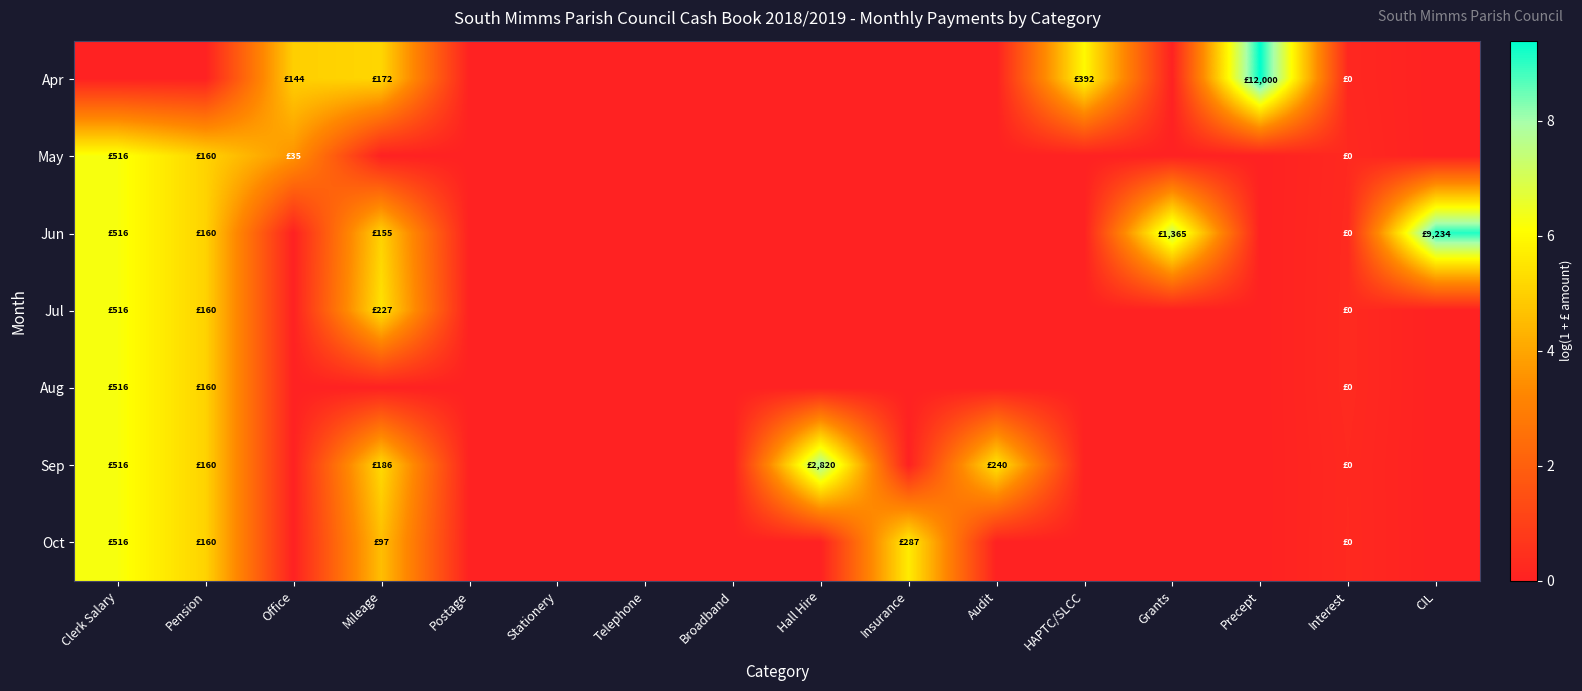

Reading left to right, list all the values displayed in this chart.

Apr: Clerk Salary=0.0	Pension=0.0	Office=5.0	Mileage=5.2	Postage=0.0	Stationery=0.0	Telephone=0.0	Broadband=0.0	Hall Hire=0.0	Insurance=0.0	Audit=0.0	HAPTC/SLCC=6.0	Grants=0.0	Precept=9.4	Interest=0.2	CIL=0.0
May: Clerk Salary=6.2	Pension=5.1	Office=3.6	Mileage=0.0	Postage=0.0	Stationery=0.0	Telephone=0.0	Broadband=0.0	Hall Hire=0.0	Insurance=0.0	Audit=0.0	HAPTC/SLCC=0.0	Grants=0.0	Precept=0.0	Interest=0.3	CIL=0.0
Jun: Clerk Salary=6.2	Pension=5.1	Office=0.0	Mileage=5.1	Postage=0.0	Stationery=0.0	Telephone=0.0	Broadband=0.0	Hall Hire=0.0	Insurance=0.0	Audit=0.0	HAPTC/SLCC=0.0	Grants=7.2	Precept=0.0	Interest=0.3	CIL=9.1
Jul: Clerk Salary=6.2	Pension=5.1	Office=0.0	Mileage=5.4	Postage=0.0	Stationery=0.0	Telephone=0.0	Broadband=0.0	Hall Hire=0.0	Insurance=0.0	Audit=0.0	HAPTC/SLCC=0.0	Grants=0.0	Precept=0.0	Interest=0.3	CIL=0.0
Aug: Clerk Salary=6.2	Pension=5.1	Office=0.0	Mileage=0.0	Postage=0.0	Stationery=0.0	Telephone=0.0	Broadband=0.0	Hall Hire=0.0	Insurance=0.0	Audit=0.0	HAPTC/SLCC=0.0	Grants=0.0	Precept=0.0	Interest=0.3	CIL=0.0
Sep: Clerk Salary=6.2	Pension=5.1	Office=0.0	Mileage=5.2	Postage=0.0	Stationery=0.0	Telephone=0.0	Broadband=0.0	Hall Hire=7.9	Insurance=0.0	Audit=5.5	HAPTC/SLCC=0.0	Grants=0.0	Precept=0.0	Interest=0.3	CIL=0.0
Oct: Clerk Salary=6.2	Pension=5.1	Office=0.0	Mileage=4.6	Postage=0.0	Stationery=0.0	Telephone=0.0	Broadband=0.0	Hall Hire=0.0	Insurance=5.7	Audit=0.0	HAPTC/SLCC=0.0	Grants=0.0	Precept=0.0	Interest=0.3	CIL=0.0